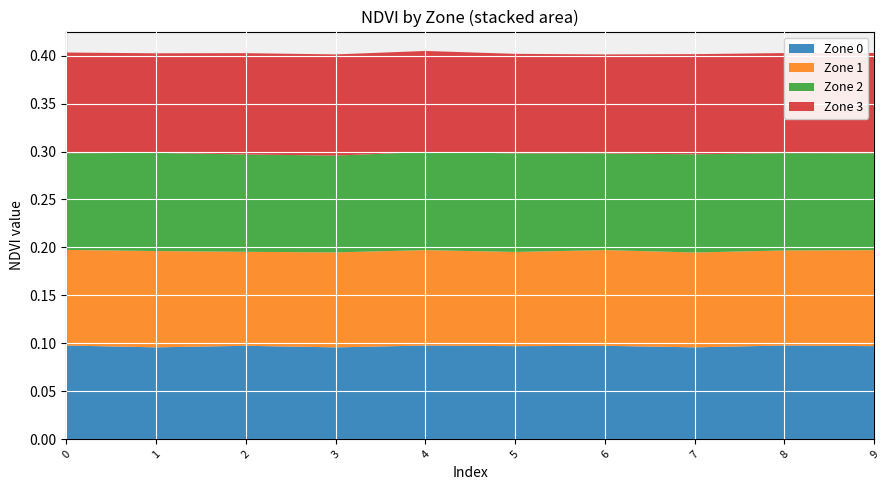

Reading left to right, transcribe all the data shown in this chart.

Zone 0: 0.1	0.1	0.1	0.1	0.1	0.1	0.1	0.1	0.1	0.1
Zone 1: 0.1	0.1	0.1	0.1	0.1	0.1	0.1	0.1	0.1	0.1
Zone 2: 0.1	0.1	0.1	0.1	0.1	0.1	0.1	0.1	0.1	0.1
Zone 3: 0.1	0.1	0.1	0.1	0.1	0.1	0.1	0.1	0.1	0.1